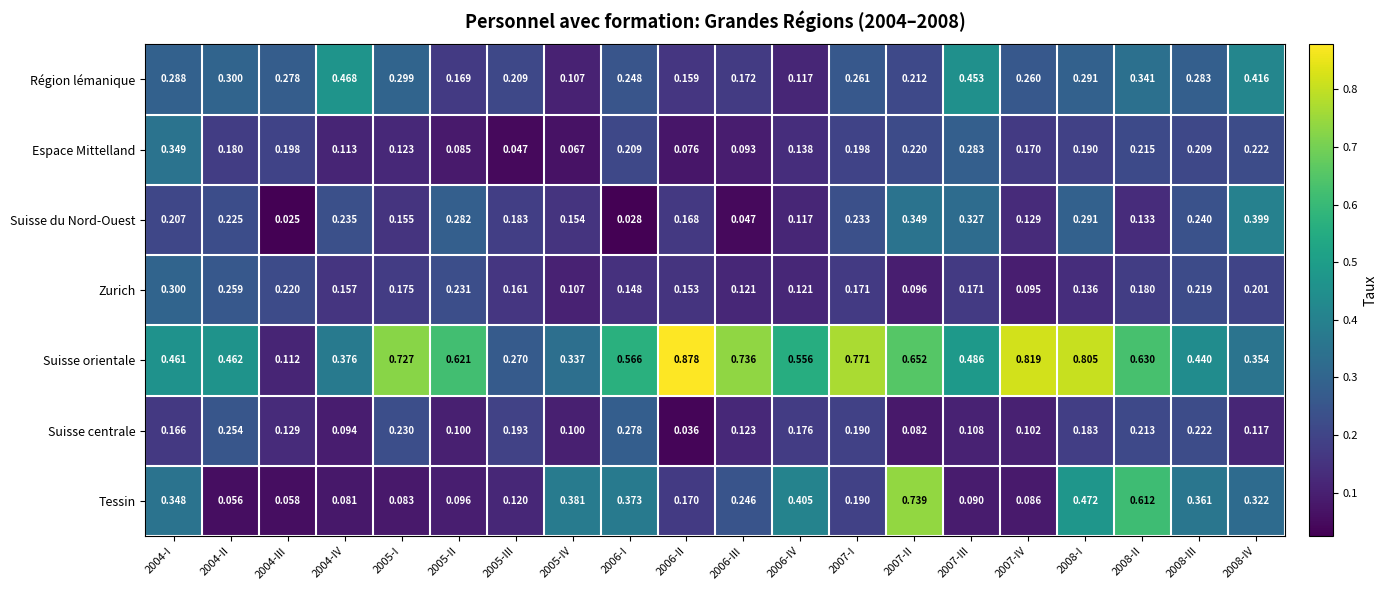

Is the value of Suisse centrale at 2008-II greater than the value of Suisse orientale at 2006-I?

No